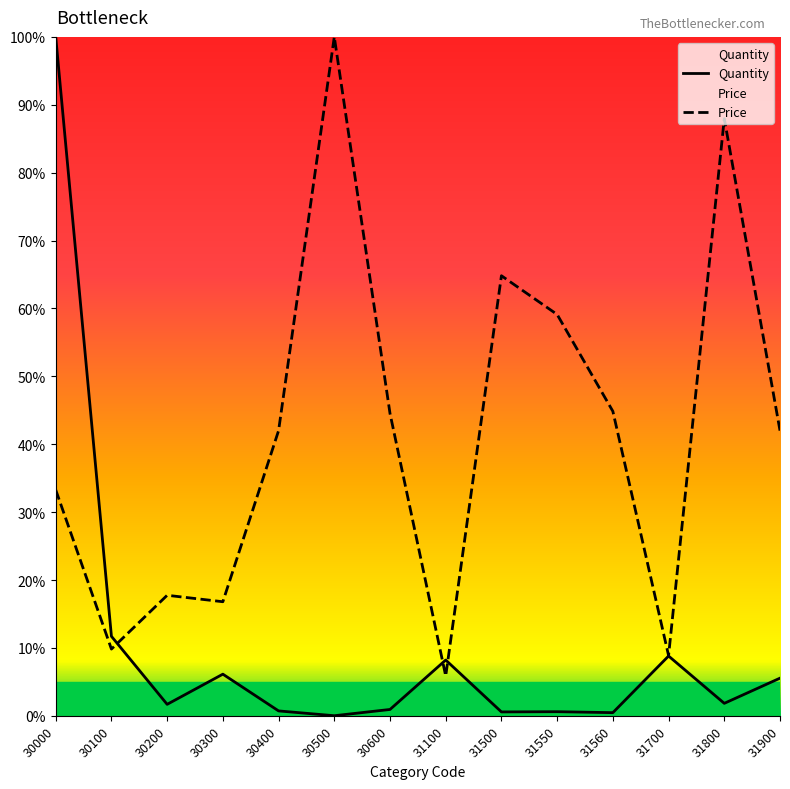

At which label does Price reach its peak?

30500